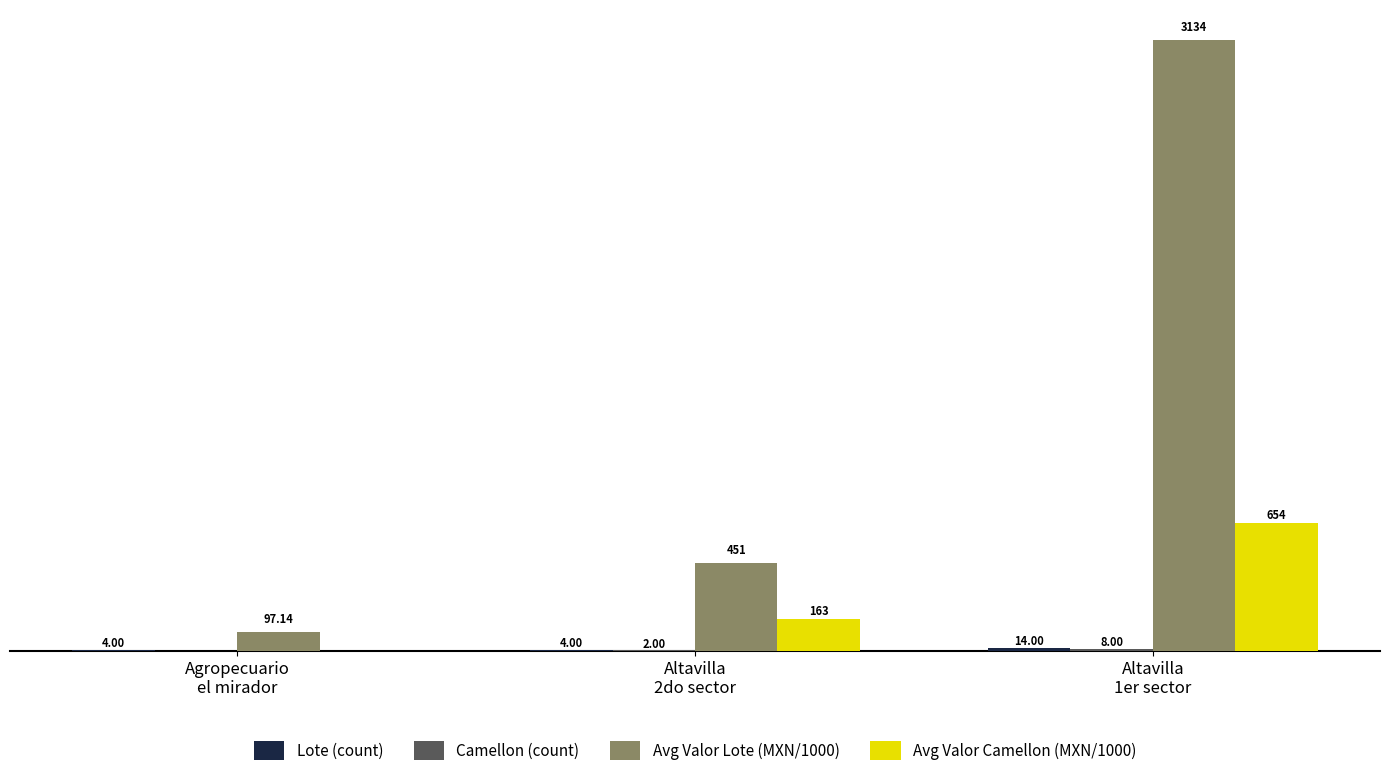

Which series has the largest total across all categories?

Avg Valor Lote (MXN/1000)